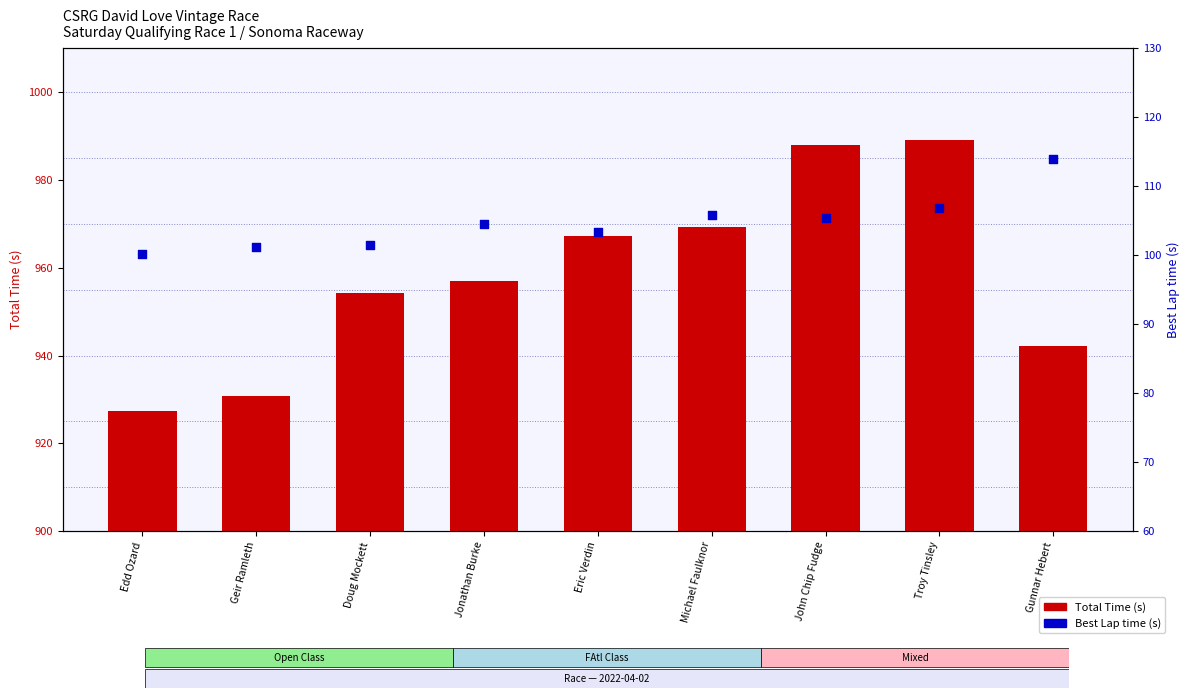

Which series reaches the maximum Y coordinate?

Total Time (s)